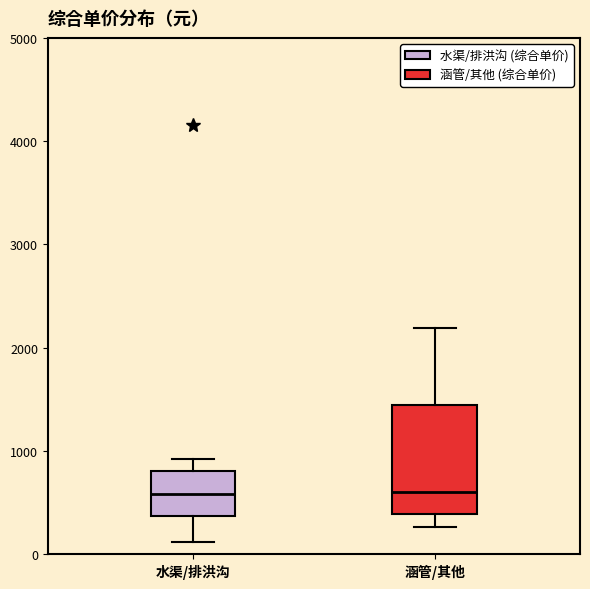

Reading left to right, read every box against the y-axis: the position of its median line, the range the box covers, and the ends of its whiskers. The values are not printed on the chart, so give them approximately, as read against the axis.

水渠/排洪沟: median 600, box 400 to 800, whiskers 100 to 900
涵管/其他: median 600, box 400 to 1400, whiskers 300 to 2200